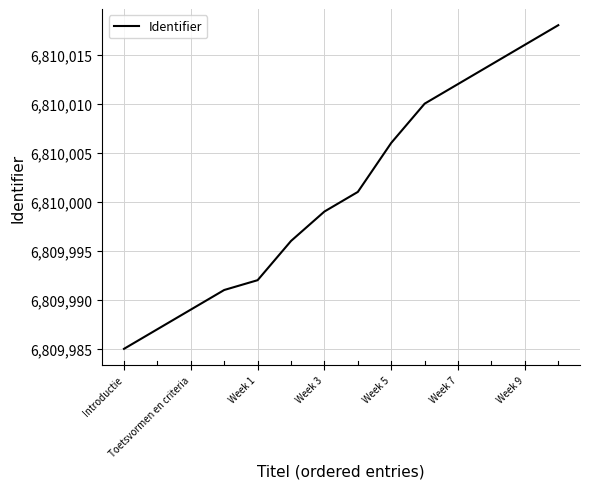

Does the chart have visible grid lines?

Yes